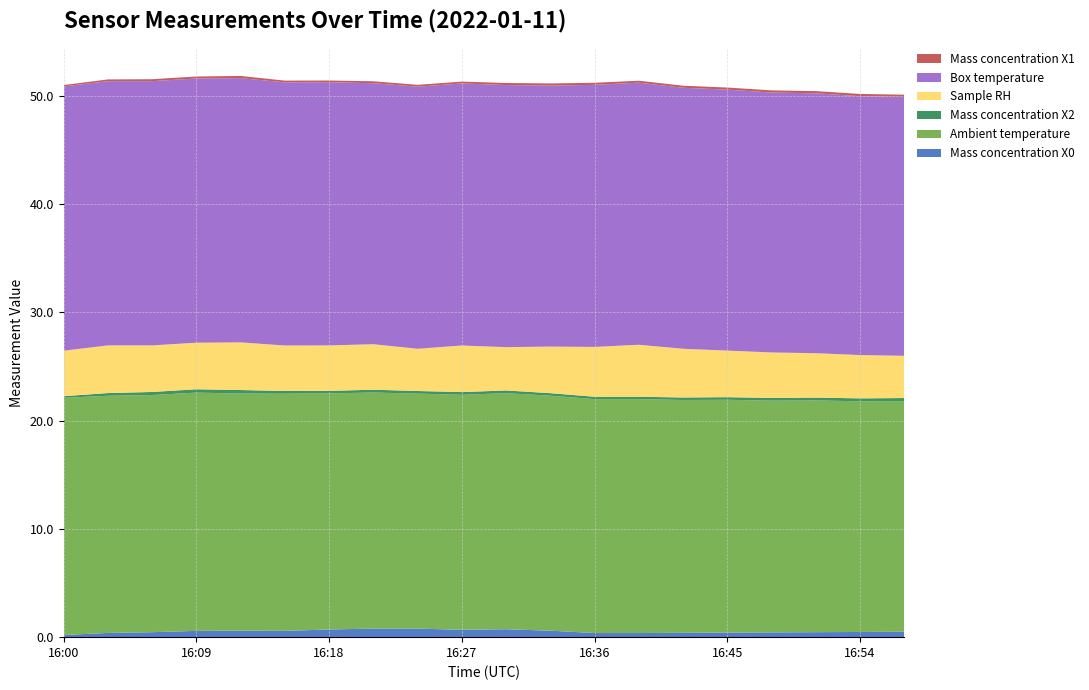

Reading right to left, extract all data points from this chart.

Mass concentration X0: 0.5	0.5	0.5	0.4	0.4	0.4	0.4	0.4	0.6	0.7	0.7	0.8	0.8	0.7	0.6	0.6	0.6	0.5	0.4	0.2
Ambient temperature: 21.3	21.3	21.4	21.4	21.5	21.5	21.6	21.6	21.7	21.8	21.7	21.7	21.8	21.8	21.9	21.9	22.0	21.9	21.9	21.9
Mass concentration X2: 0.3	0.3	0.3	0.2	0.2	0.2	0.2	0.2	0.2	0.2	0.2	0.2	0.3	0.2	0.2	0.3	0.3	0.3	0.2	0.1
Sample RH: 3.9	4.0	4.1	4.2	4.3	4.5	4.8	4.6	4.3	4.0	4.3	3.9	4.2	4.2	4.2	4.4	4.3	4.3	4.4	4.2
Box temperature: 23.9	23.9	24.0	24.0	24.1	24.1	24.2	24.2	24.1	24.2	24.2	24.2	24.1	24.3	24.3	24.4	24.4	24.4	24.4	24.4
Mass concentration X1: 0.2	0.2	0.2	0.2	0.2	0.2	0.2	0.2	0.2	0.2	0.2	0.2	0.2	0.2	0.2	0.2	0.2	0.2	0.2	0.1